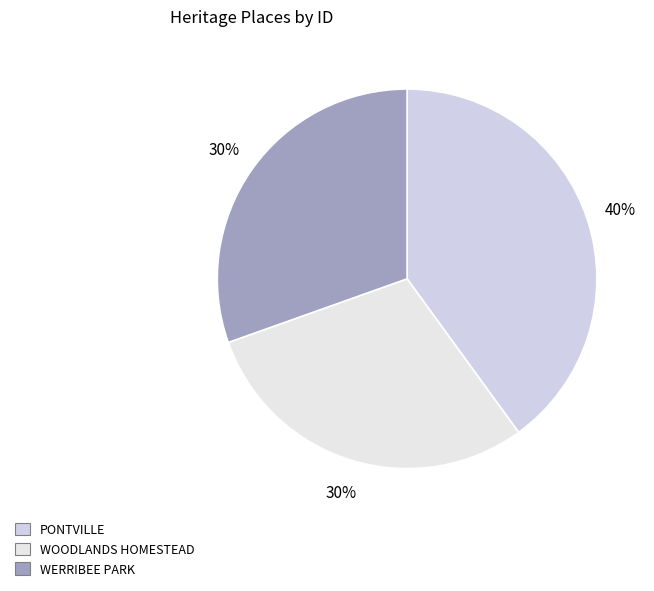

To the nearest percent, what portion does PONTVILLE represent?

40%